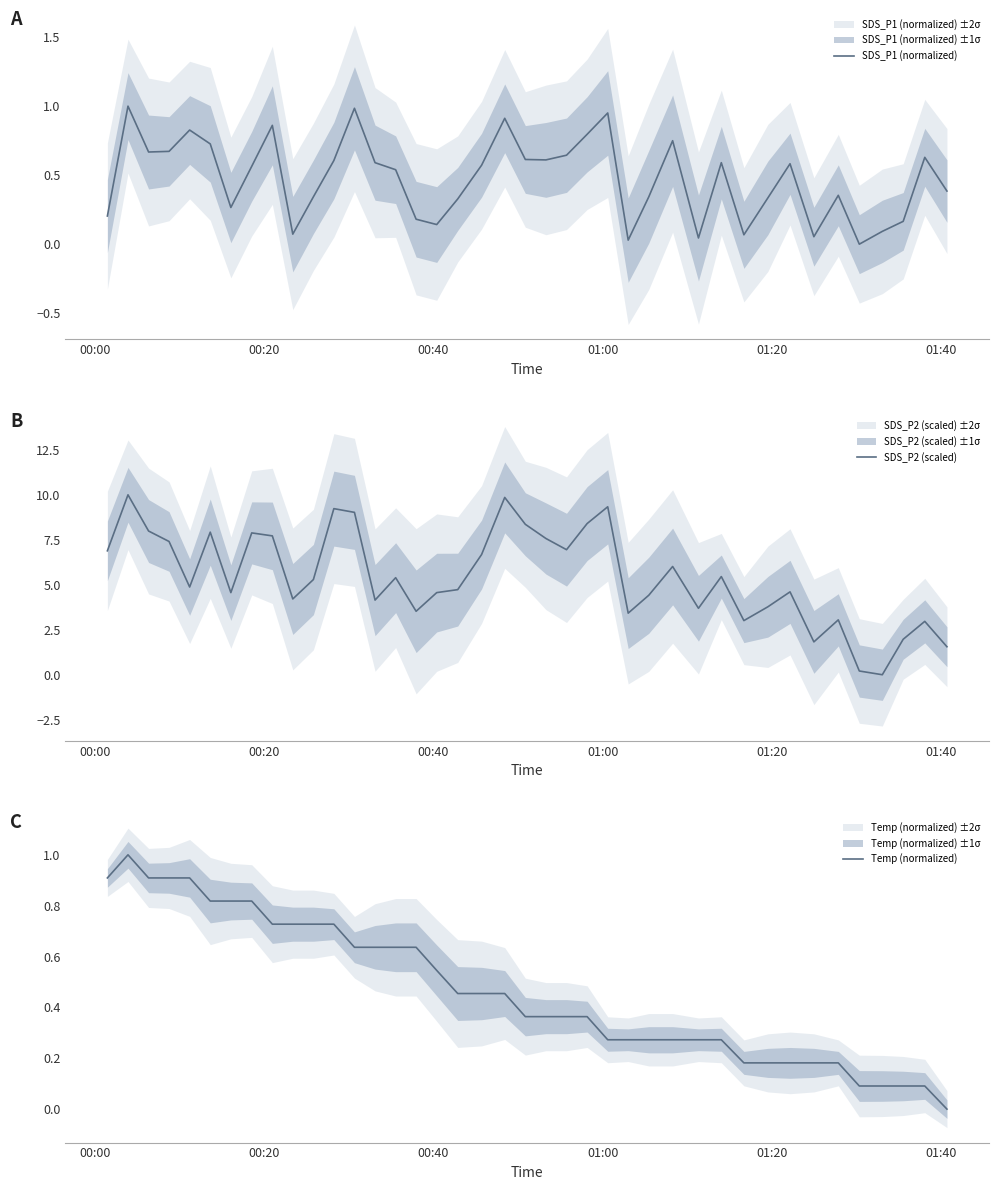

What is the maximum value for SDS_P2 (scaled)?

10.0